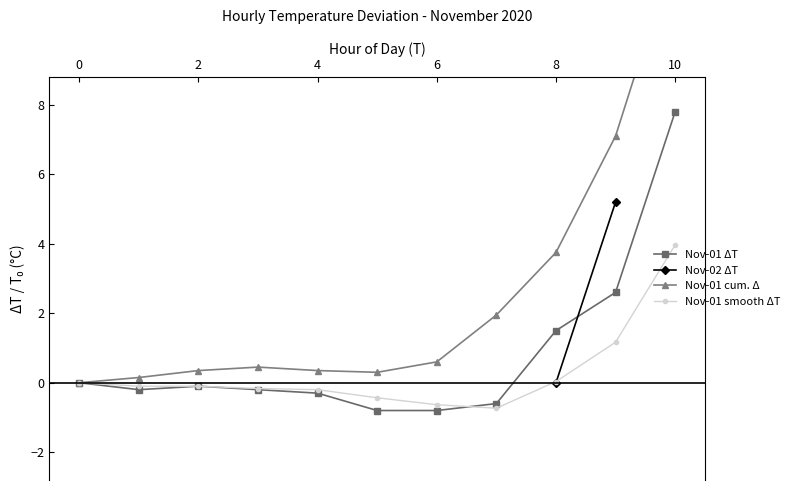

Is it true that Nov-01 smooth ΔT equals -1.0 at 6?

False